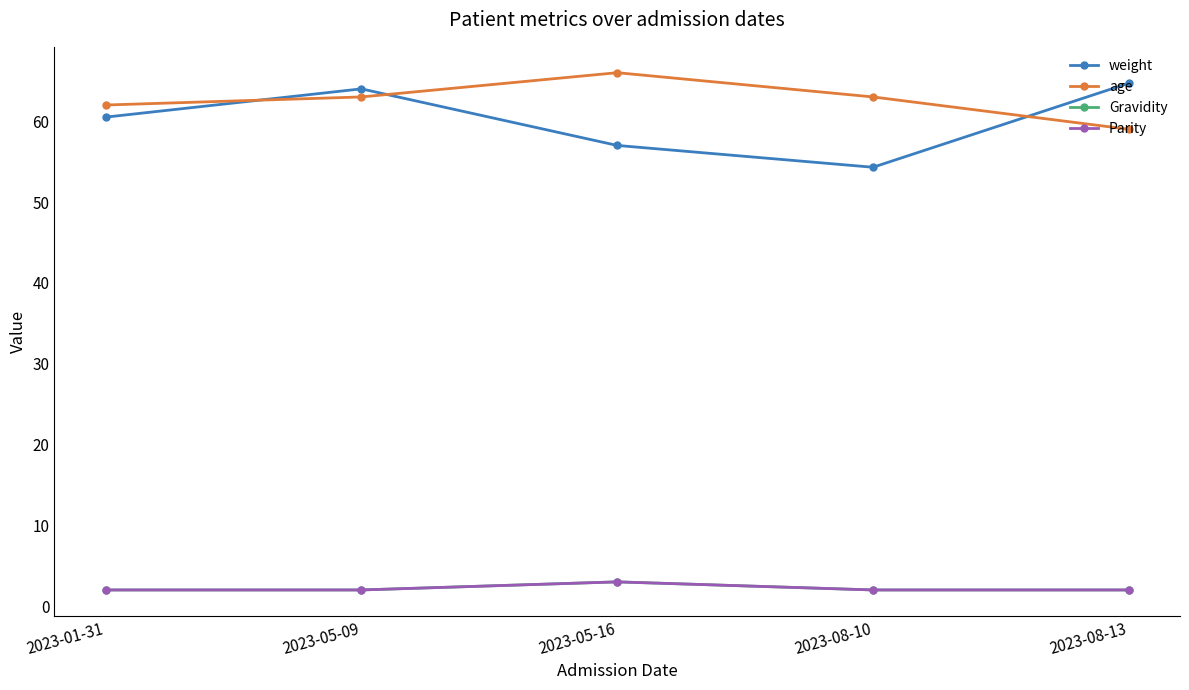

Does the chart display data point markers on the line(s)?

Yes